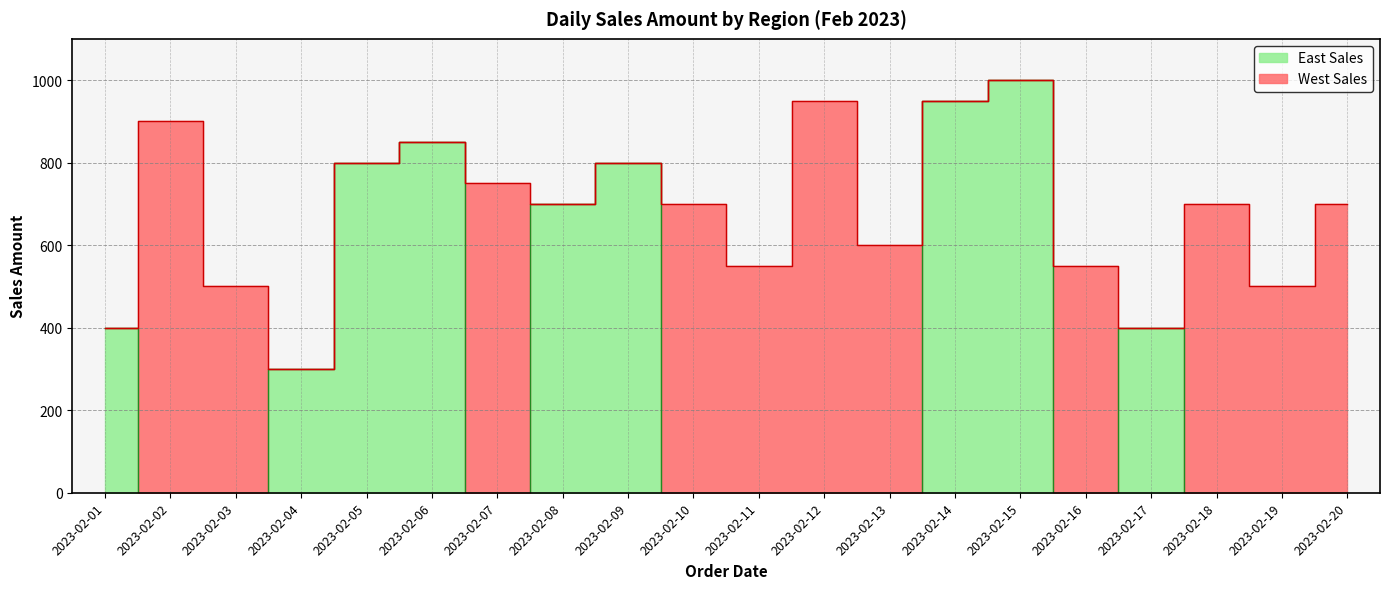

What is the difference between the values at 2023-02-08 and 2023-02-06?

150